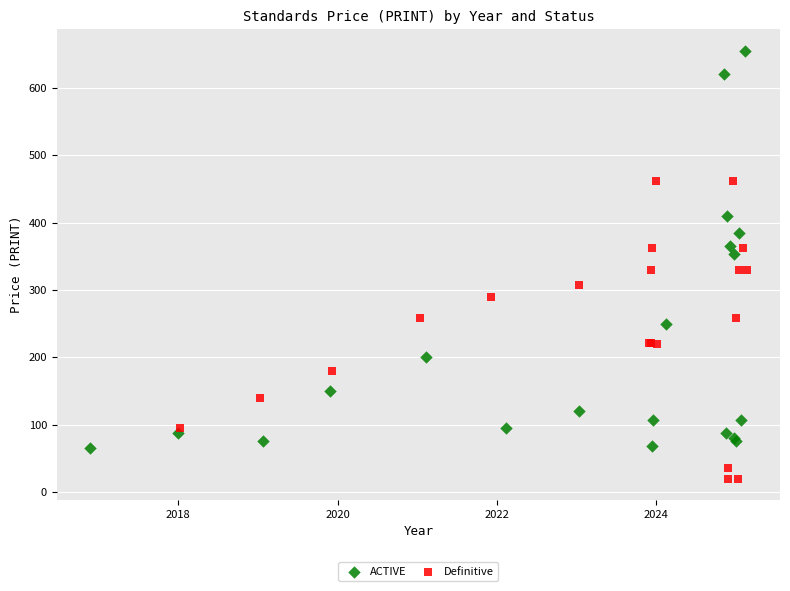

Which series contains the lowest Y value?

Definitive